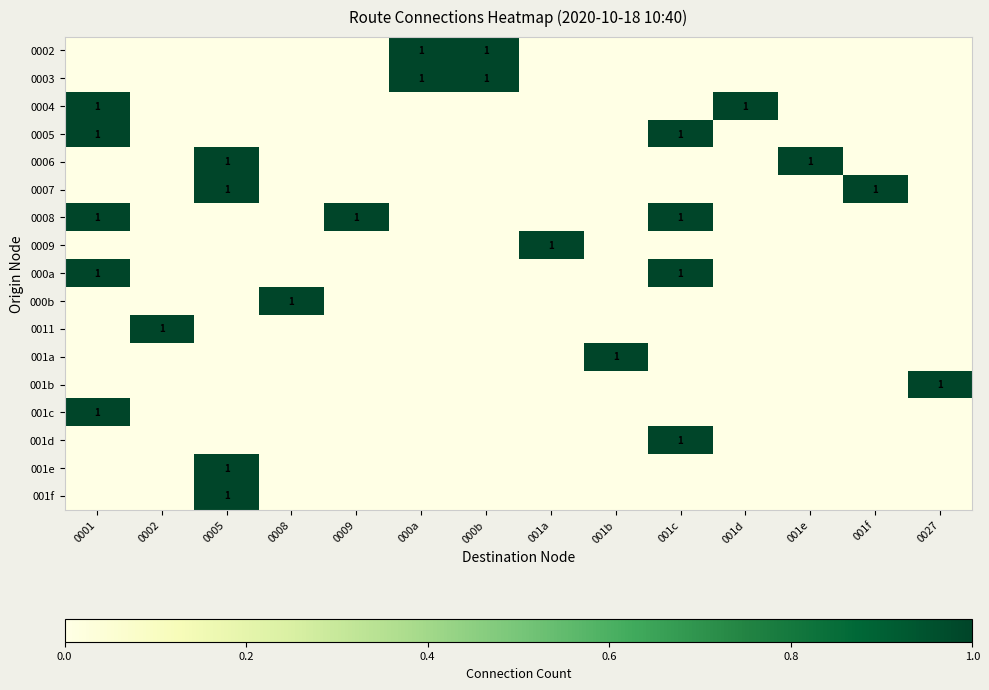

How many categories are shown in the chart?

14